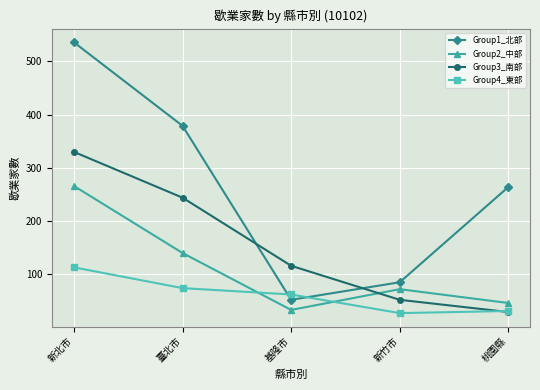

List the series in order of their overall mean, lowest first.

Group4_東部, Group2_中部, Group3_南部, Group1_北部